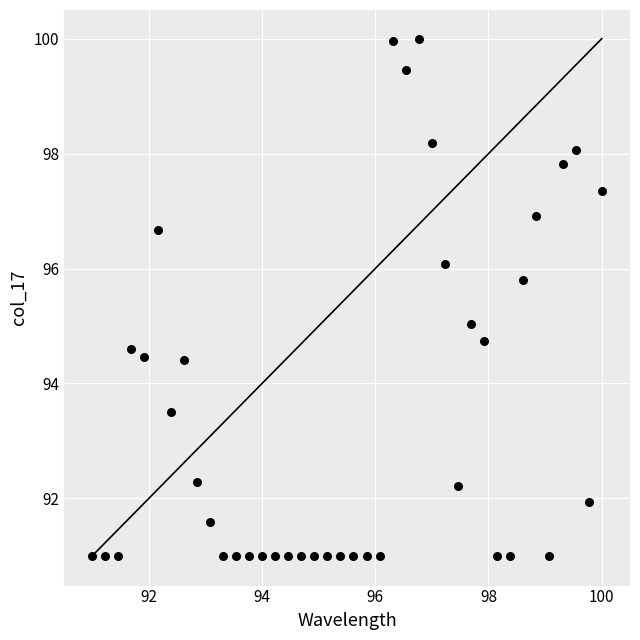

What is the range of Y values (max minus min)?

9.0